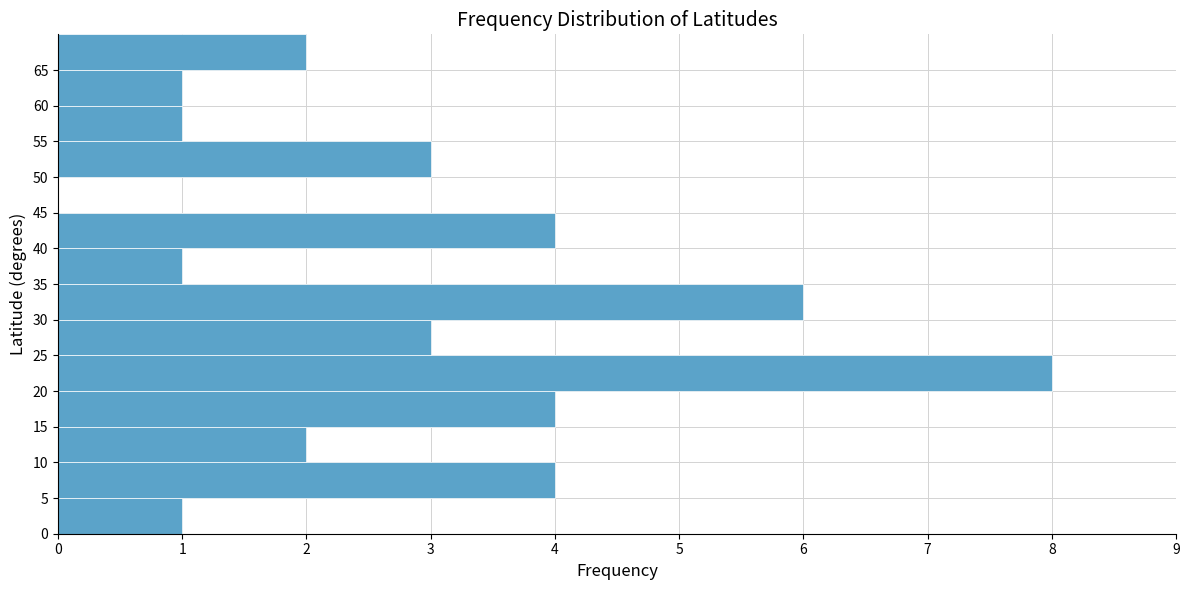

What is the length of the bar covering 55 to 60 on the y-axis? The values are not printed on the chart, so give them approximately, as read against the axis.

1